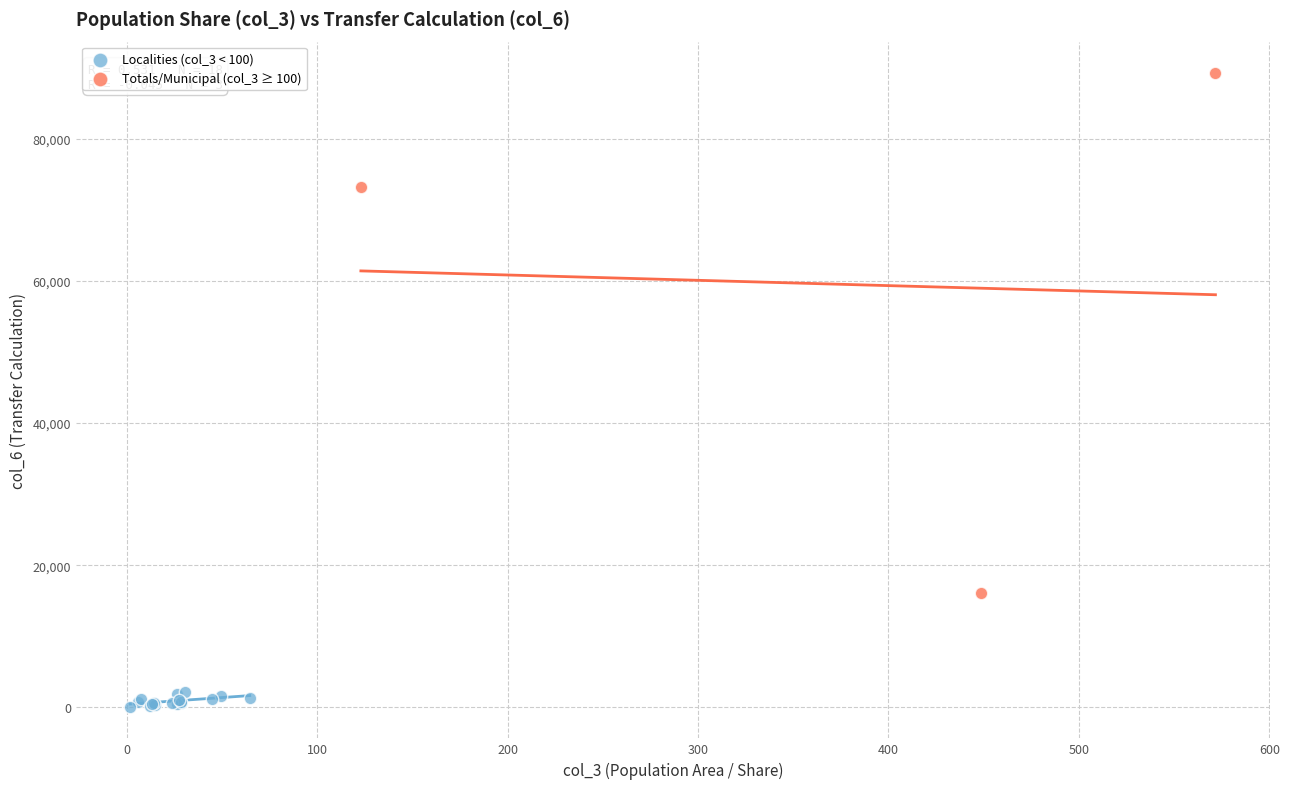

Which series contains the highest Y value?

Totals/Municipal (col_3 ≥ 100)